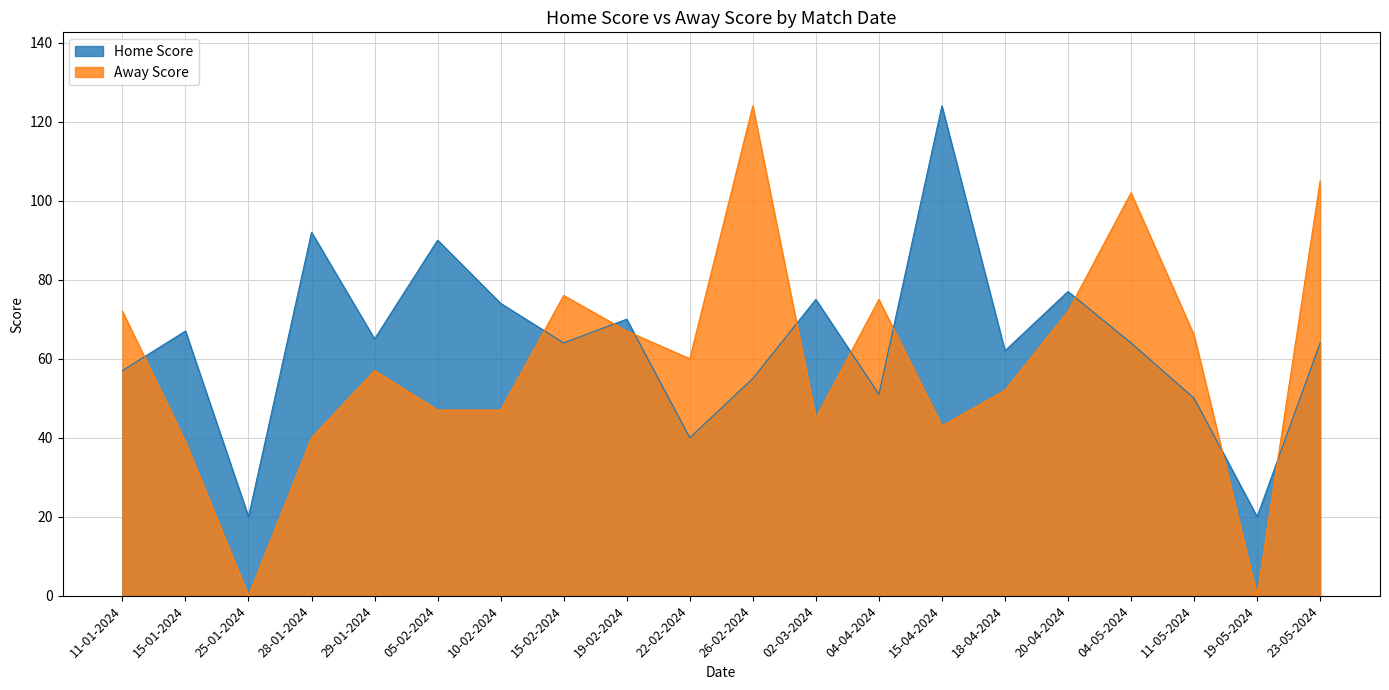

Which label corresponds to the largest value in the chart?

15-04-2024